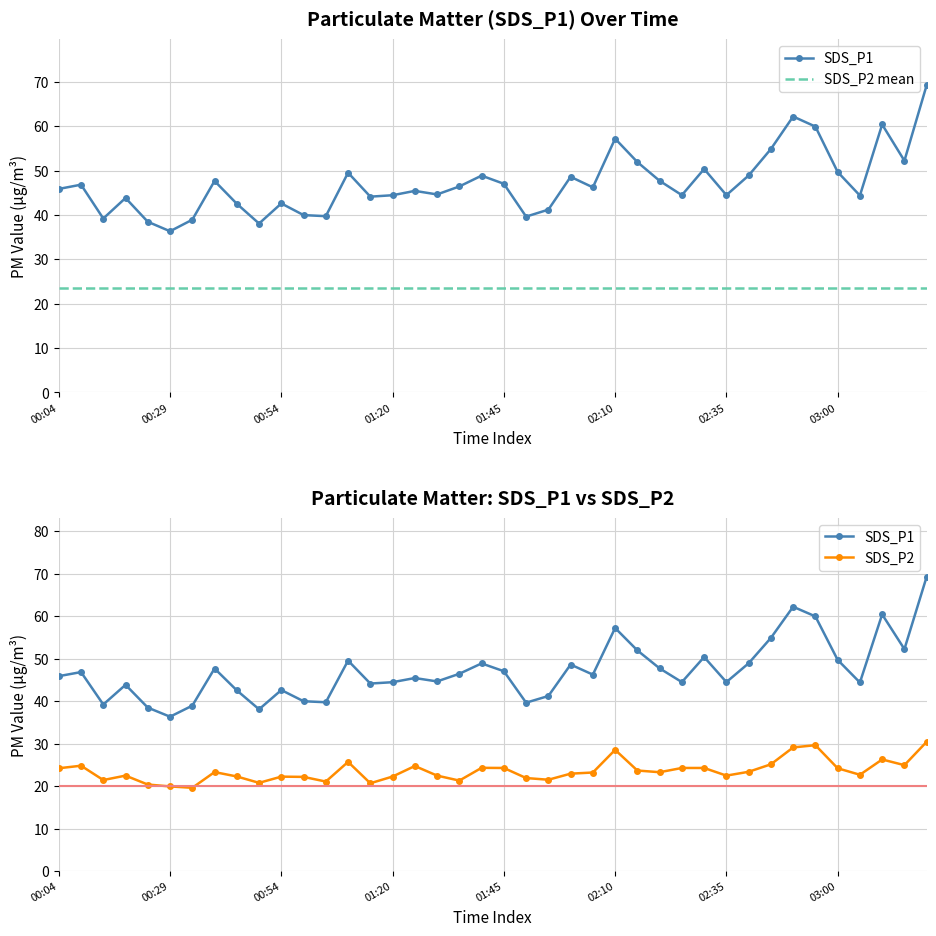

The value of SDS_P2 at 00:29 is 19.9. True or false?

True